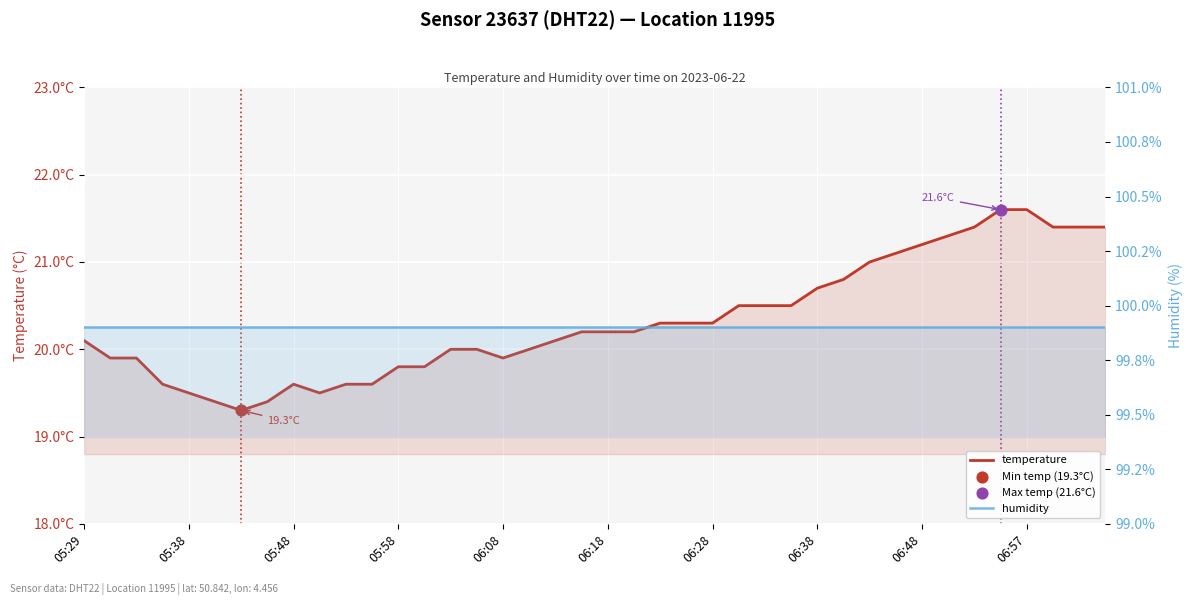

At how many categories does at least one series exceed 78?

40